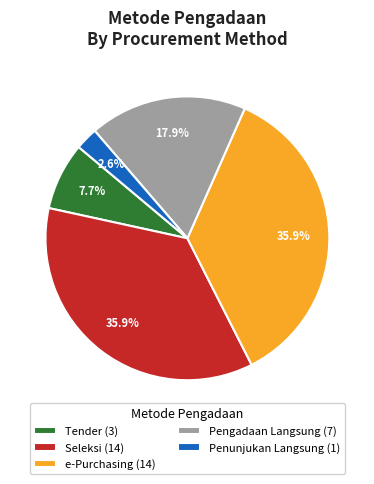

What portion of the pie excludes Tender (3)?

92.3%